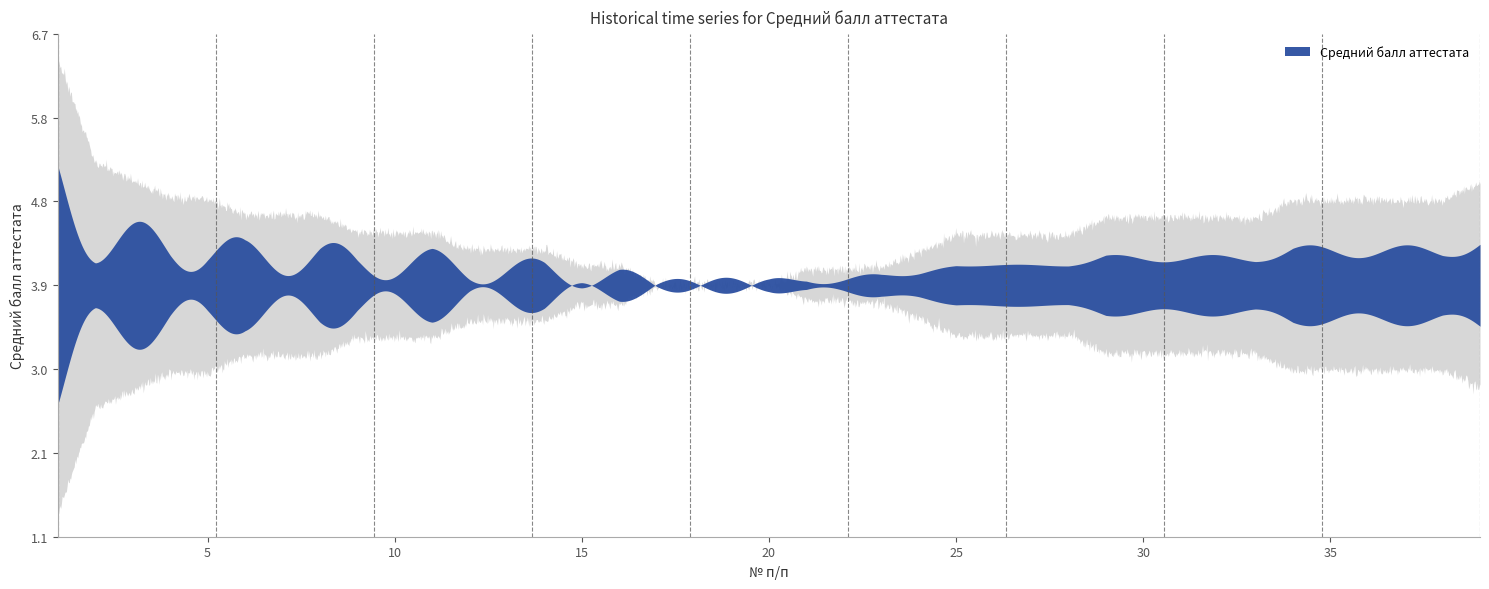

What is the value of the 27th point from the left?

3.7